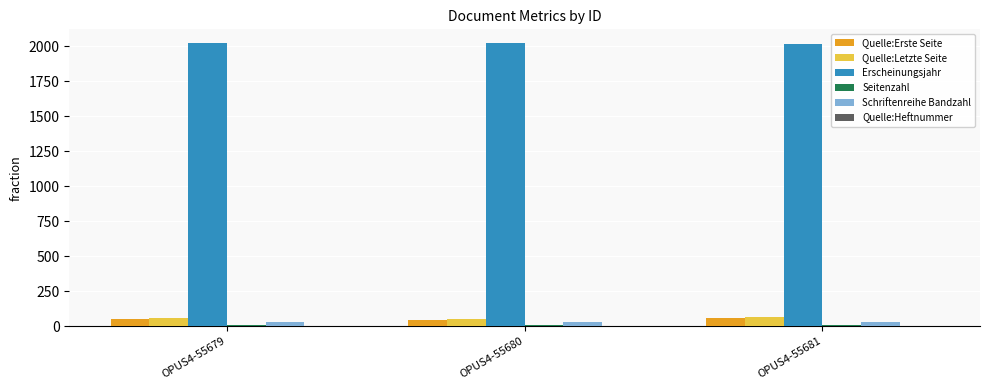

Is it true that Erscheinungsjahr equals 2021 at OPUS4-55679?

True